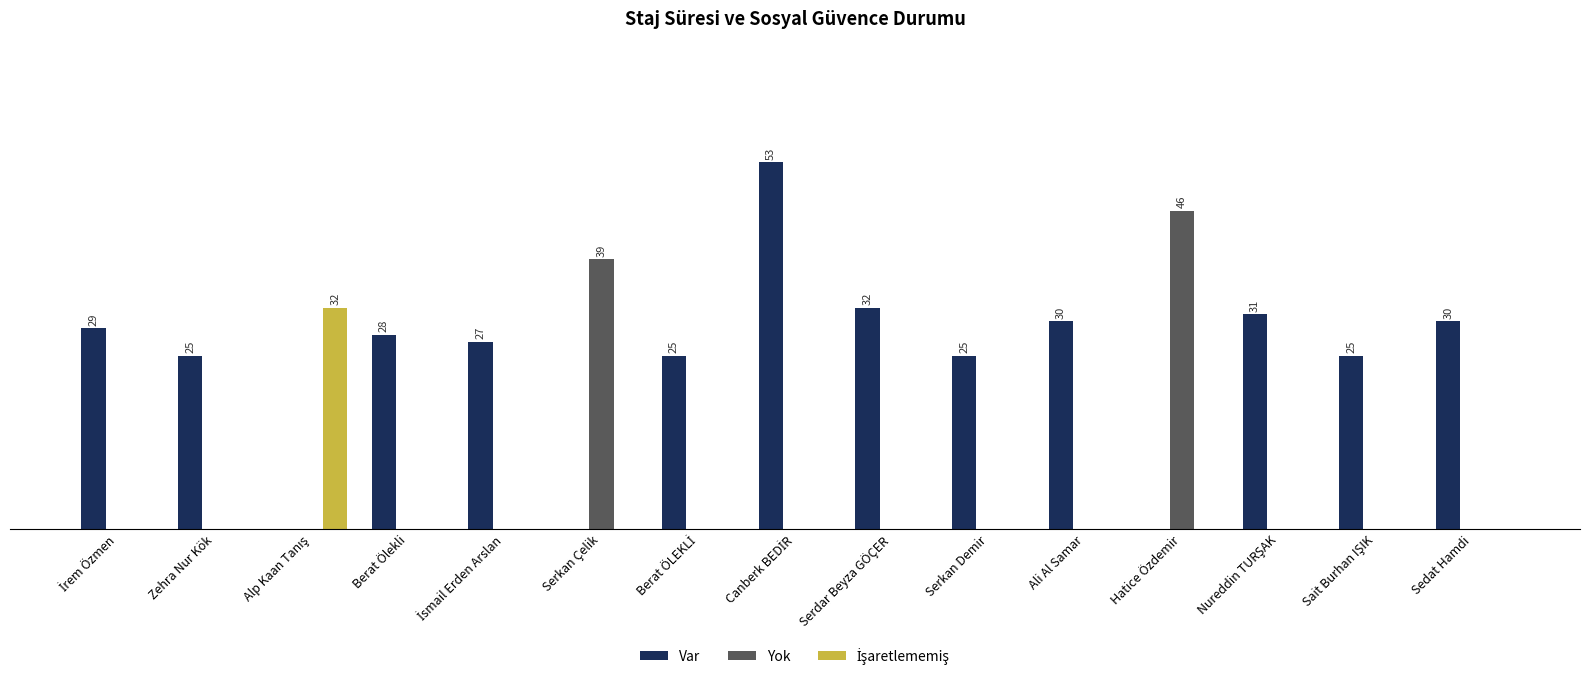

Does the chart contain stacked bars?

No